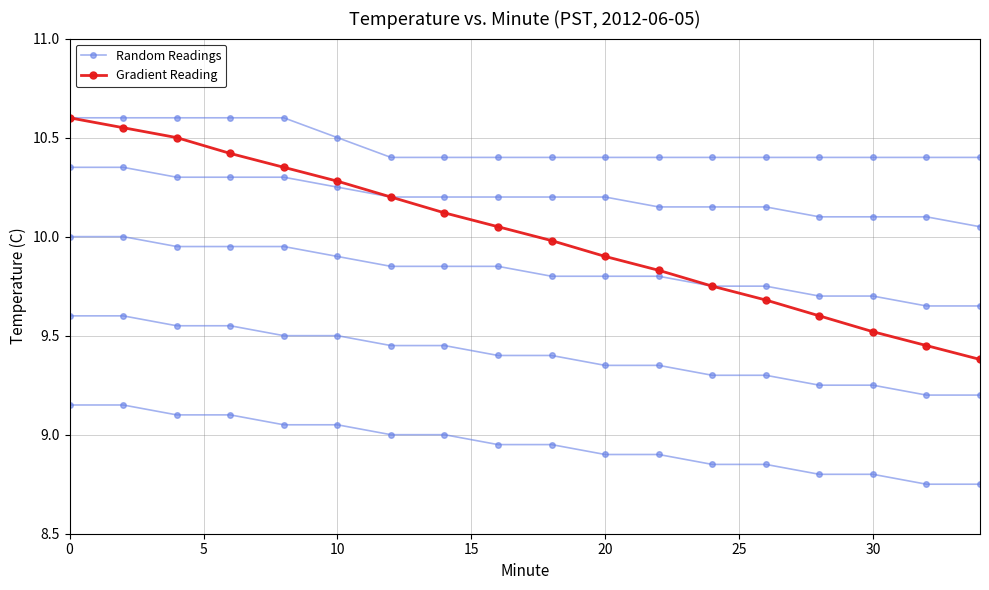

What are all the series names shown in the legend?

Random Readings, Gradient Reading